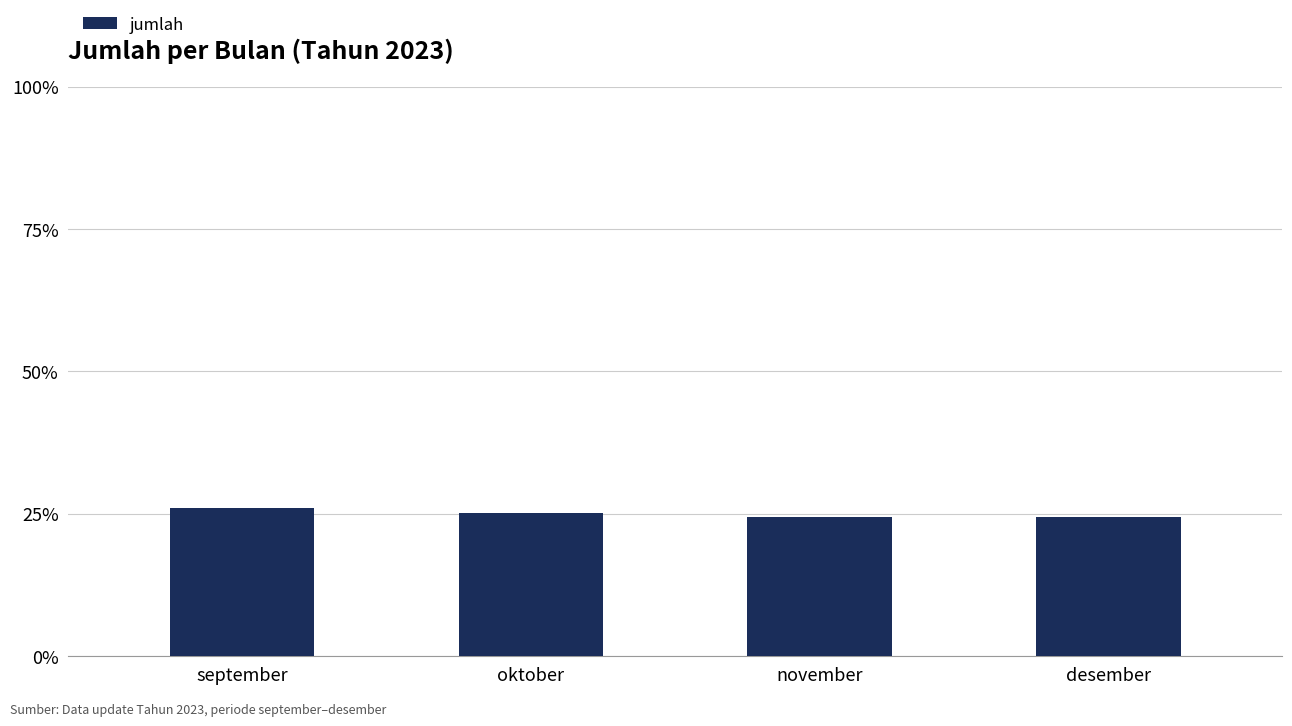

The value at desember is 24.4. True or false?

True